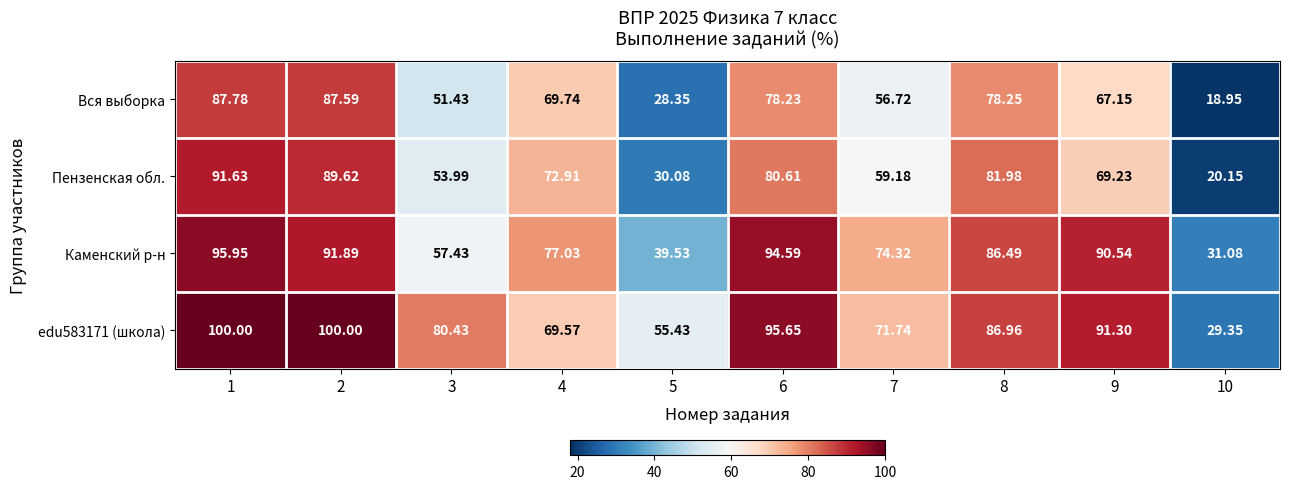

Count the number of data series in this chart.

4